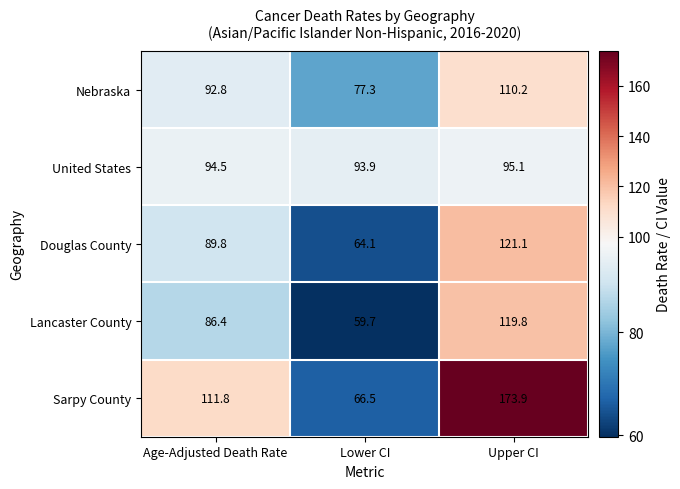

The value of United States at Lower CI is 93.9. True or false?

True